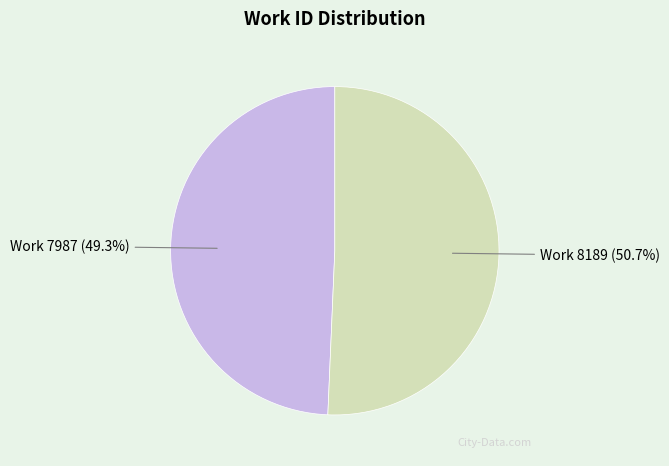

Is there a majority slice in this chart?

Yes